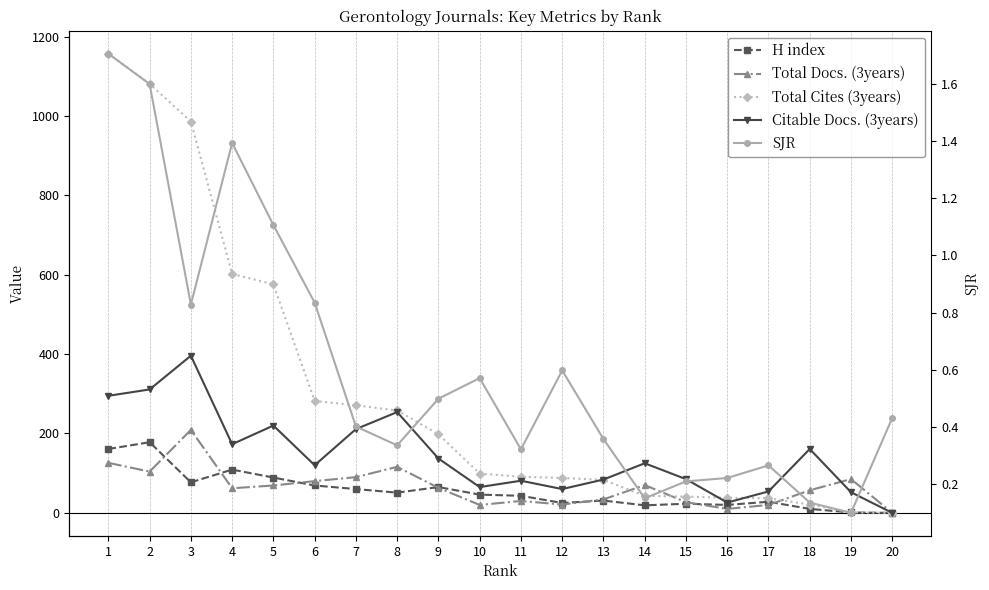

How many times do Total Cites (3years) and SJR cross each other?

1